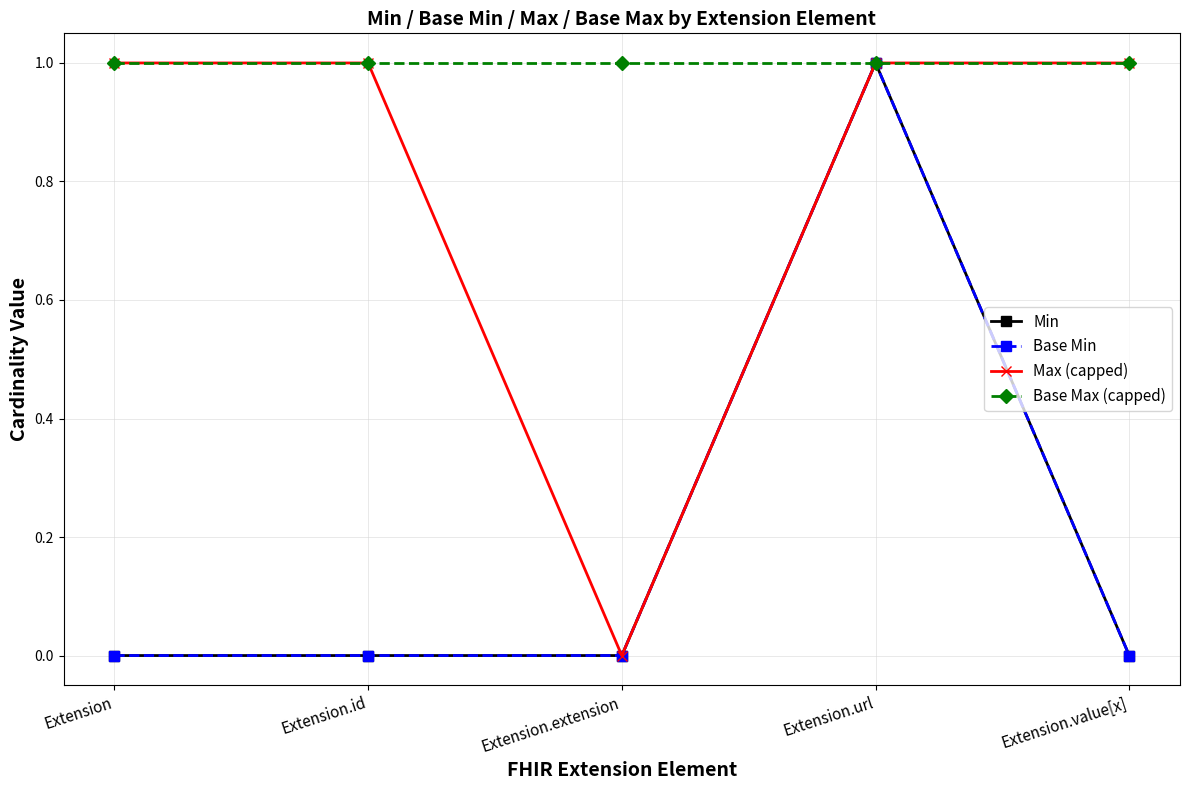

At Extension.extension, list the series in order from largest to smallest.

Base Max (capped), Min, Base Min, Max (capped)